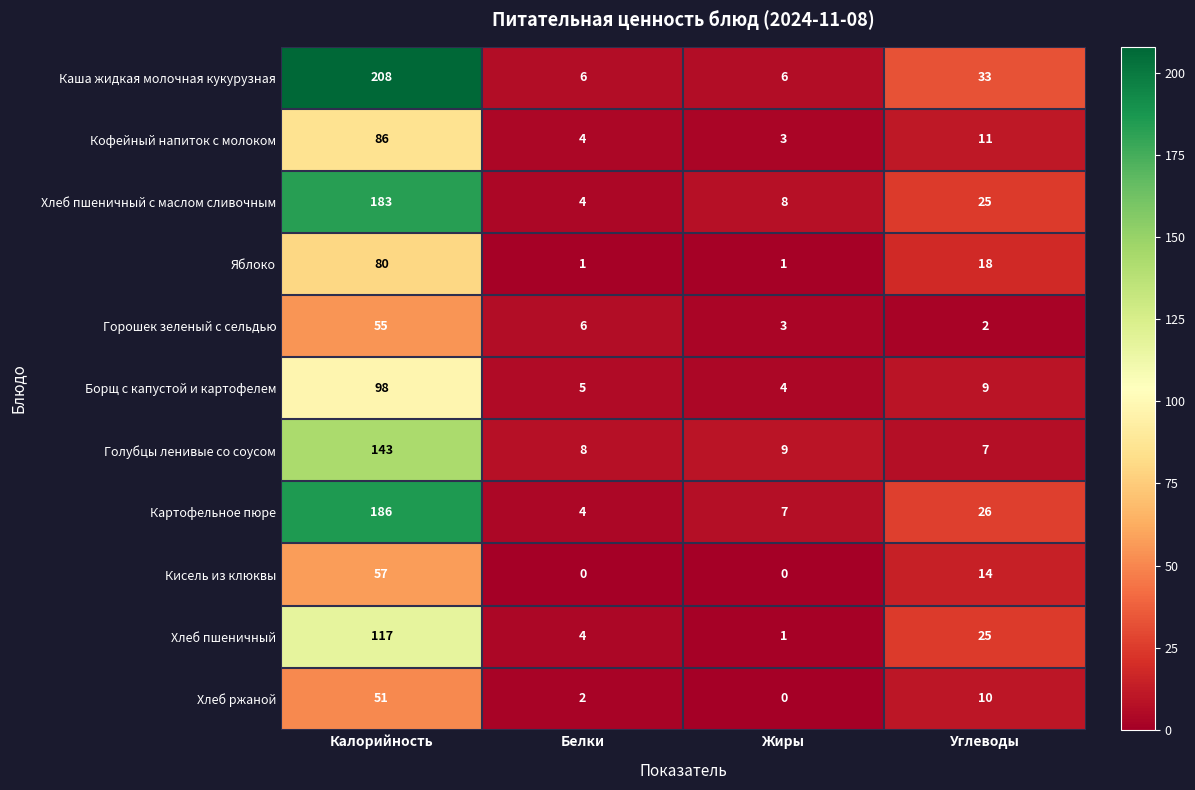

True or false: Картофельное пюре has a value of 26 at Углеводы.

True